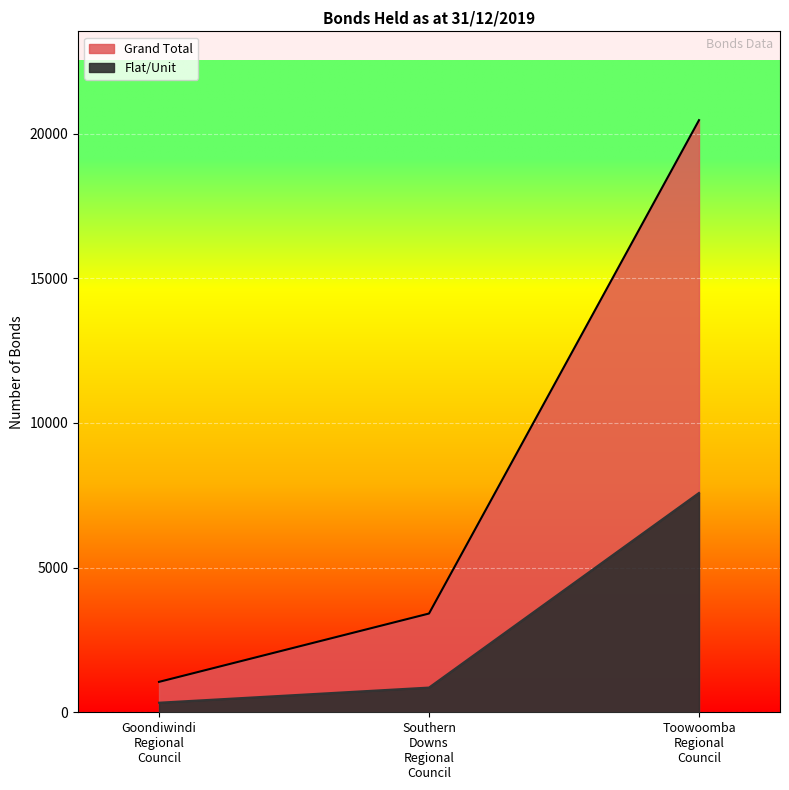

Reading left to right, what are all the values shown in this chart?

Flat/Unit: Goondiwindi Regional Council=331	Southern Downs Regional Council=854	Toowoomba Regional Council=7581
Grand Total: Goondiwindi Regional Council=1051	Southern Downs Regional Council=3413	Toowoomba Regional Council=20464